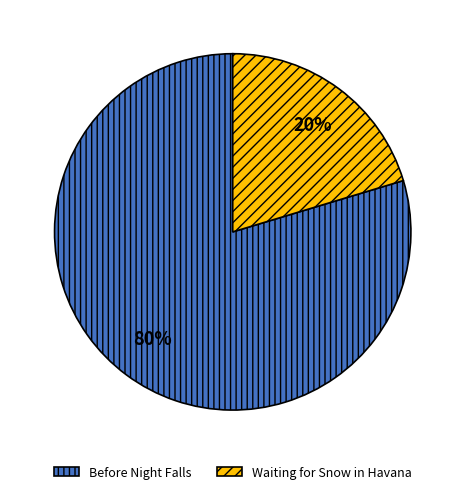

Is it true that Before Night Falls is 80% of the pie?

True